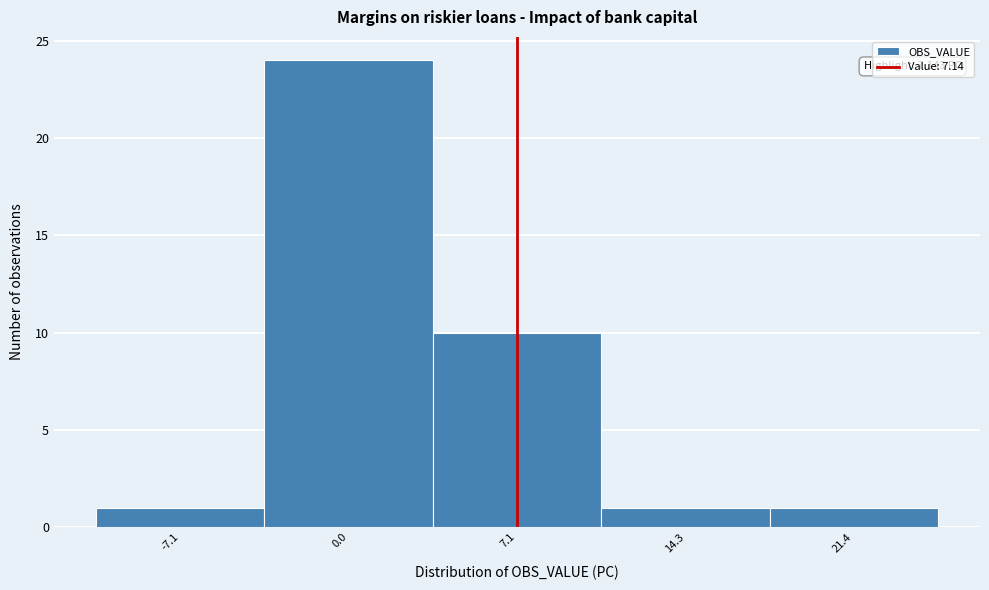

Over which range of the x-axis is the bar tallest?

-4 to 4